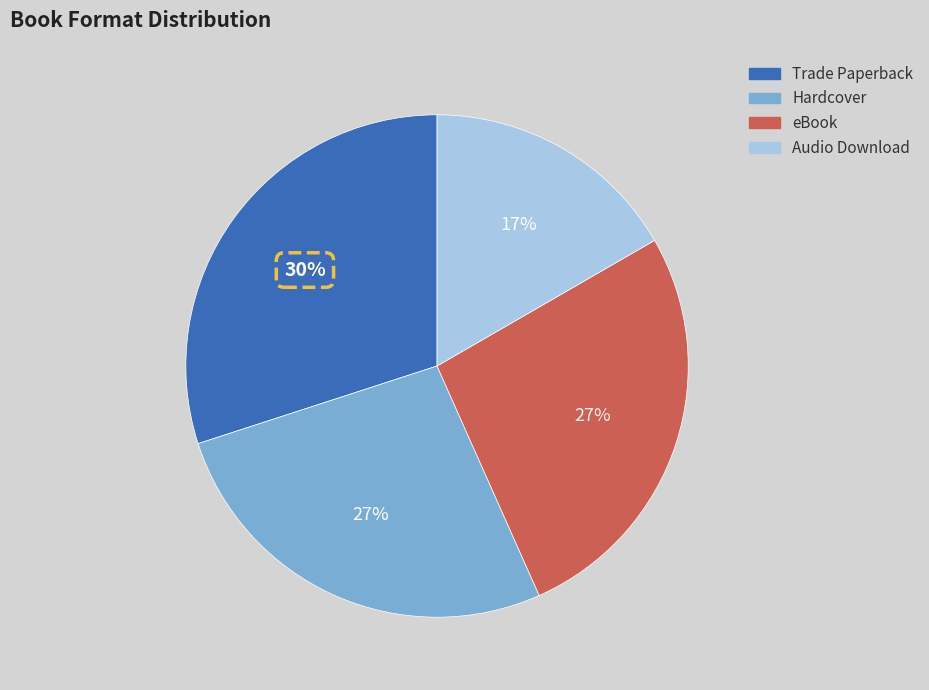

What percentage is the Trade Paperback slice, to the nearest percent?

30%